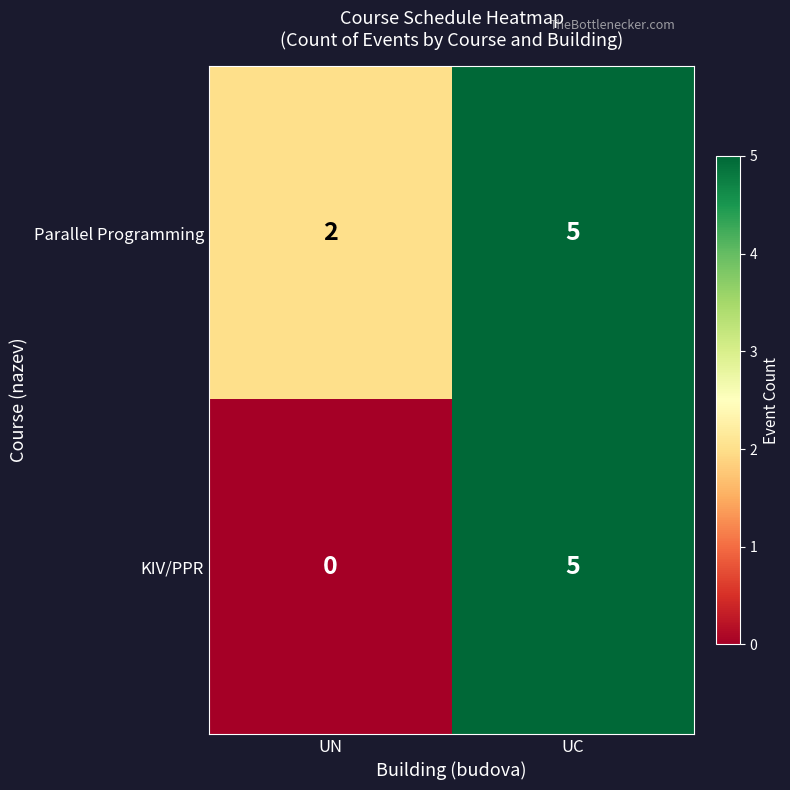

What is the average value of the Parallel Programming series?

4